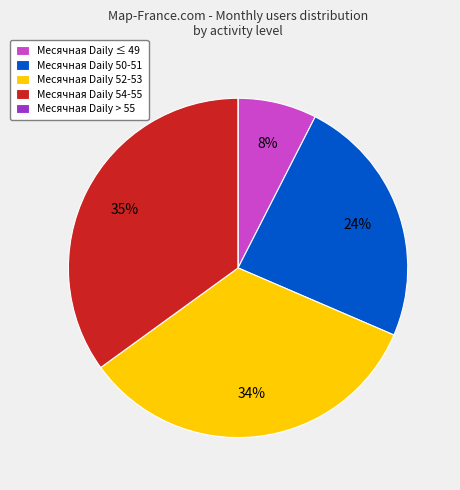

What is the largest slice in the pie chart?

Месячная Daily 54-55